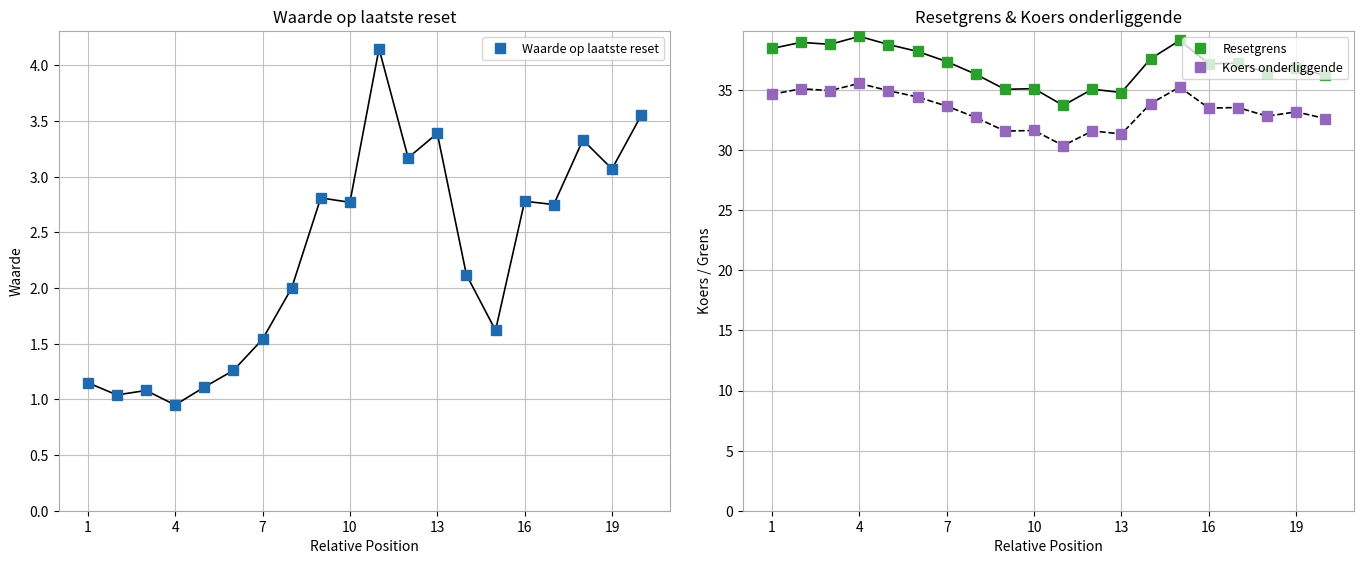

Reading left to right, transcribe all the data shown in this chart.

Waarde op laatste reset: 1.1	1.0	1.1	0.9	1.1	1.3	1.5	2.0	2.8	2.8	4.2	3.2	3.4	2.1	1.6	2.8	2.8	3.3	3.1	3.5
Resetgrens: 38.5	39.0	38.8	39.5	38.8	38.2	37.4	36.3	35.1	35.1	33.7	35.1	34.8	37.6	39.1	37.2	37.2	36.4	36.8	36.2
Koers onderliggende: 34.6	35.1	35.0	35.6	35.0	34.4	33.7	32.7	31.6	31.6	30.4	31.6	31.4	33.9	35.2	33.5	33.5	32.8	33.2	32.6